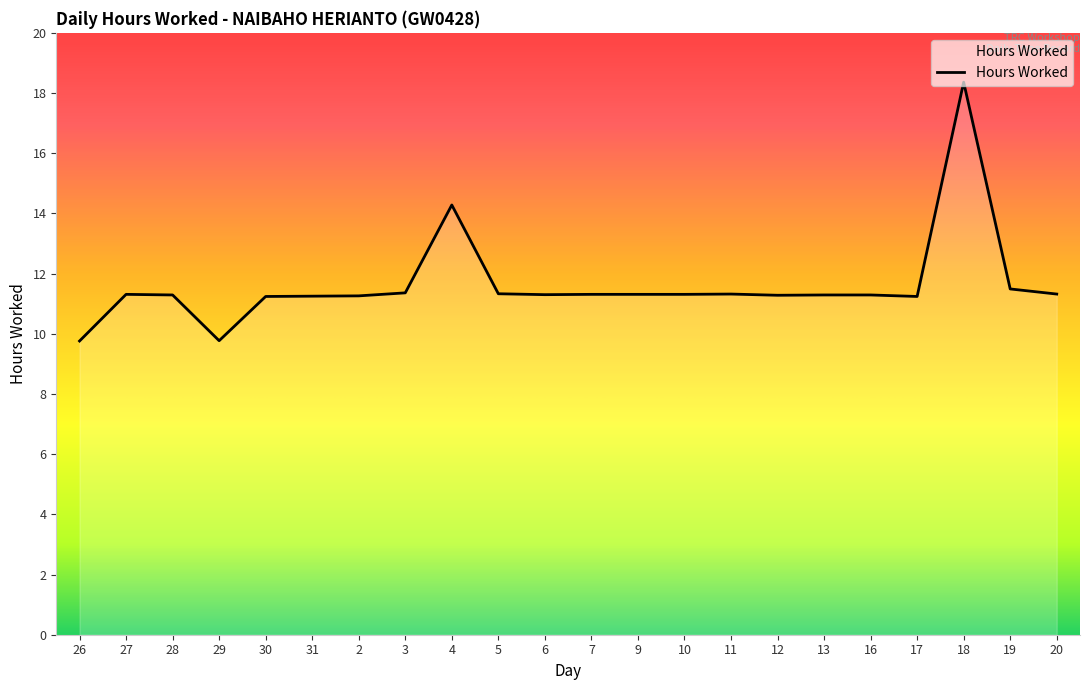

What position from the left is 2?

7